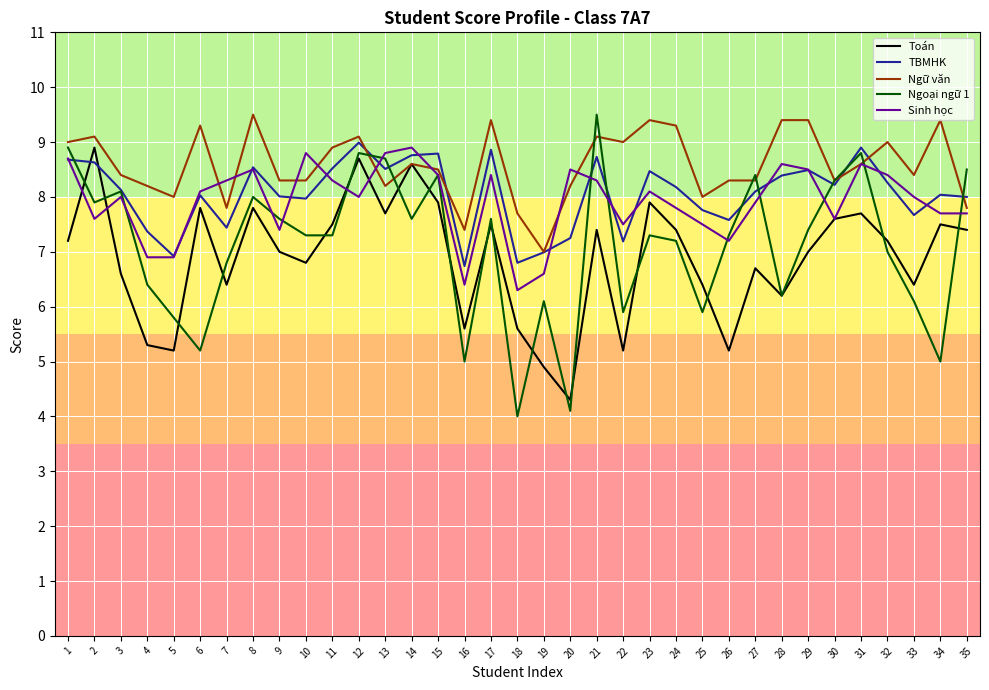

Which series has the widest spread of values?

Ngoại ngữ 1